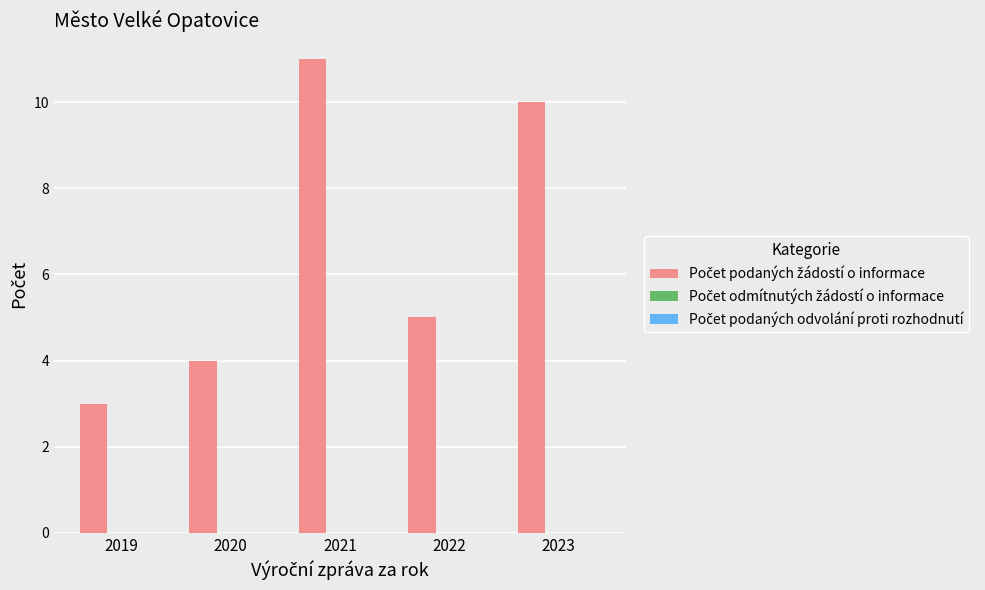

Does the chart contain any negative values?

No